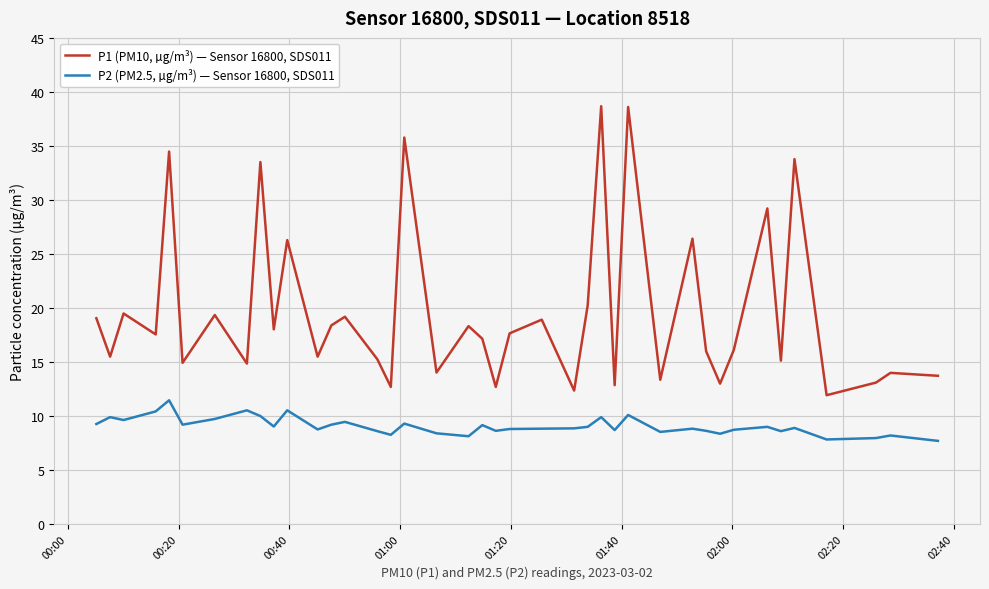

What is the average value of the P1 (PM10, µg/m³) — Sensor 16800, SDS011 series?

19.7